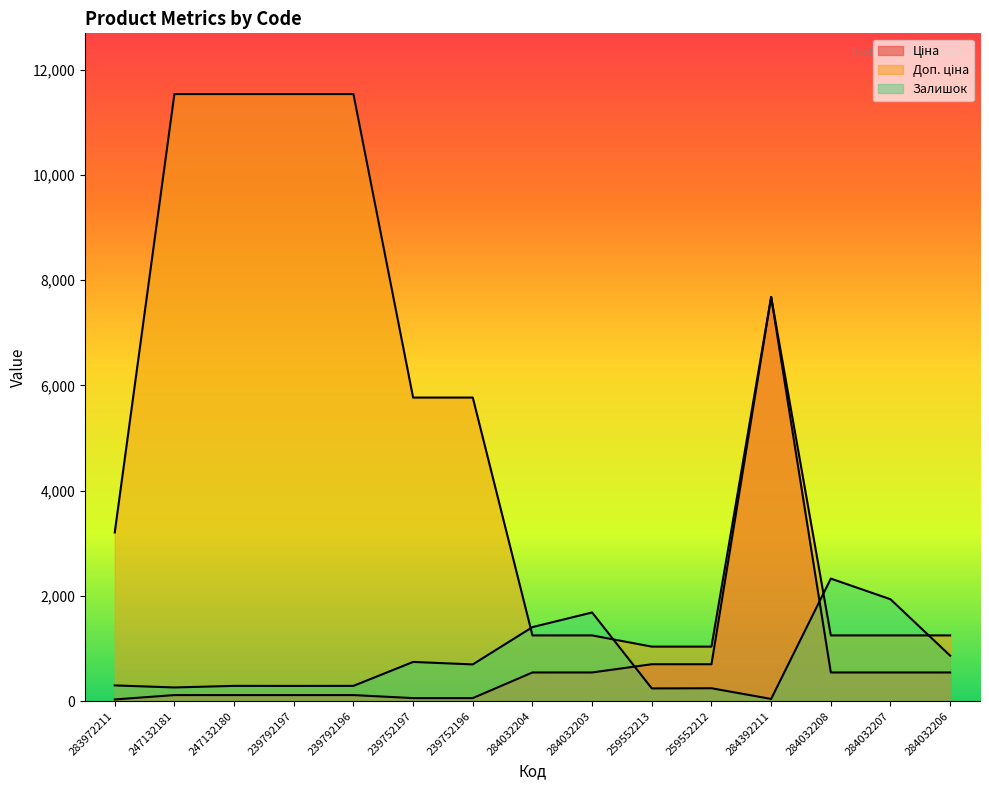

What is the average value of the Доп. ціна series?

5126.0